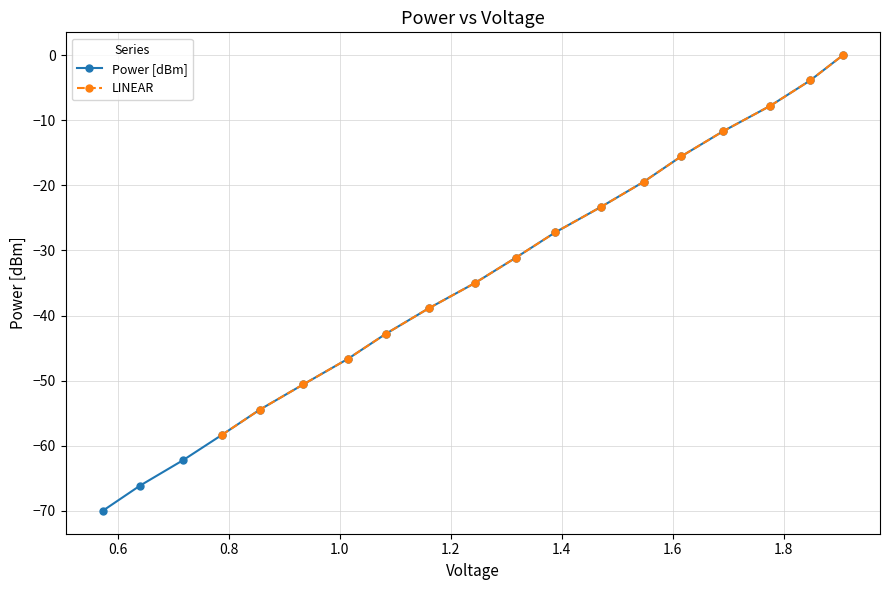

What is the value of the Power [dBm] point at the 11th from the left?

-31.1